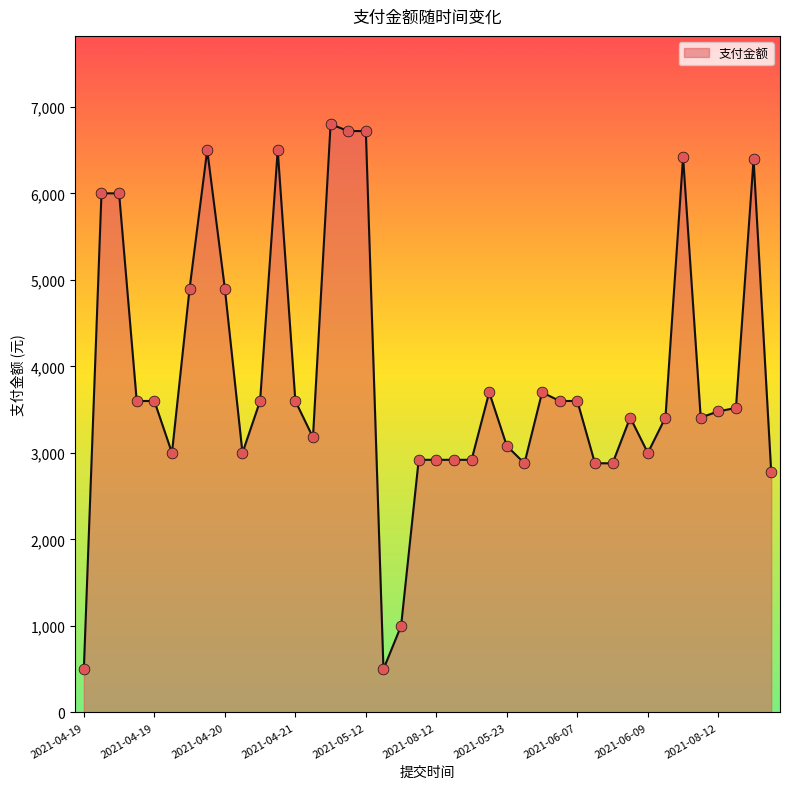

What is the smallest value displayed?

500